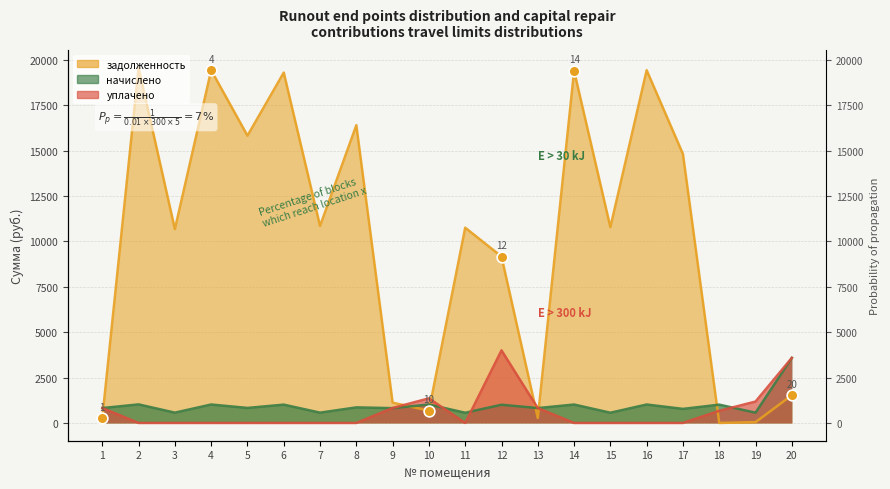

Which series reaches the maximum Y coordinate?

задолженность